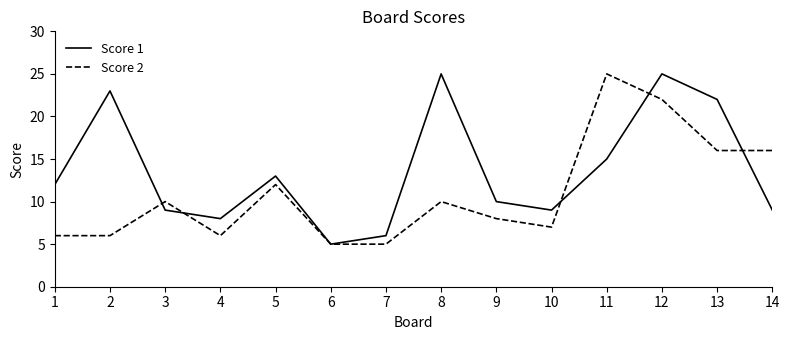

The Score 1 series shows 4 at 13. True or false?

False